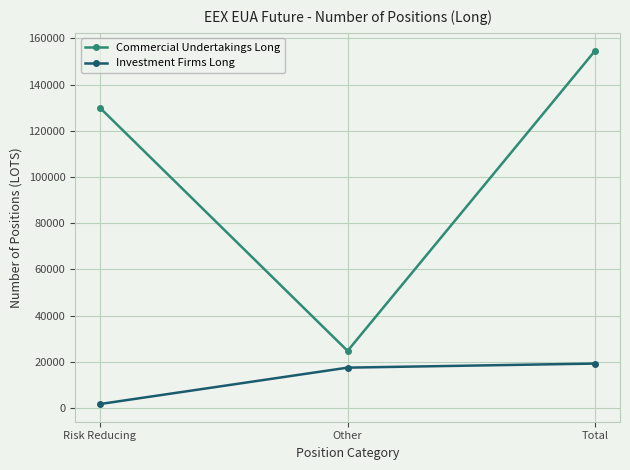

What position from the right is Other?

2